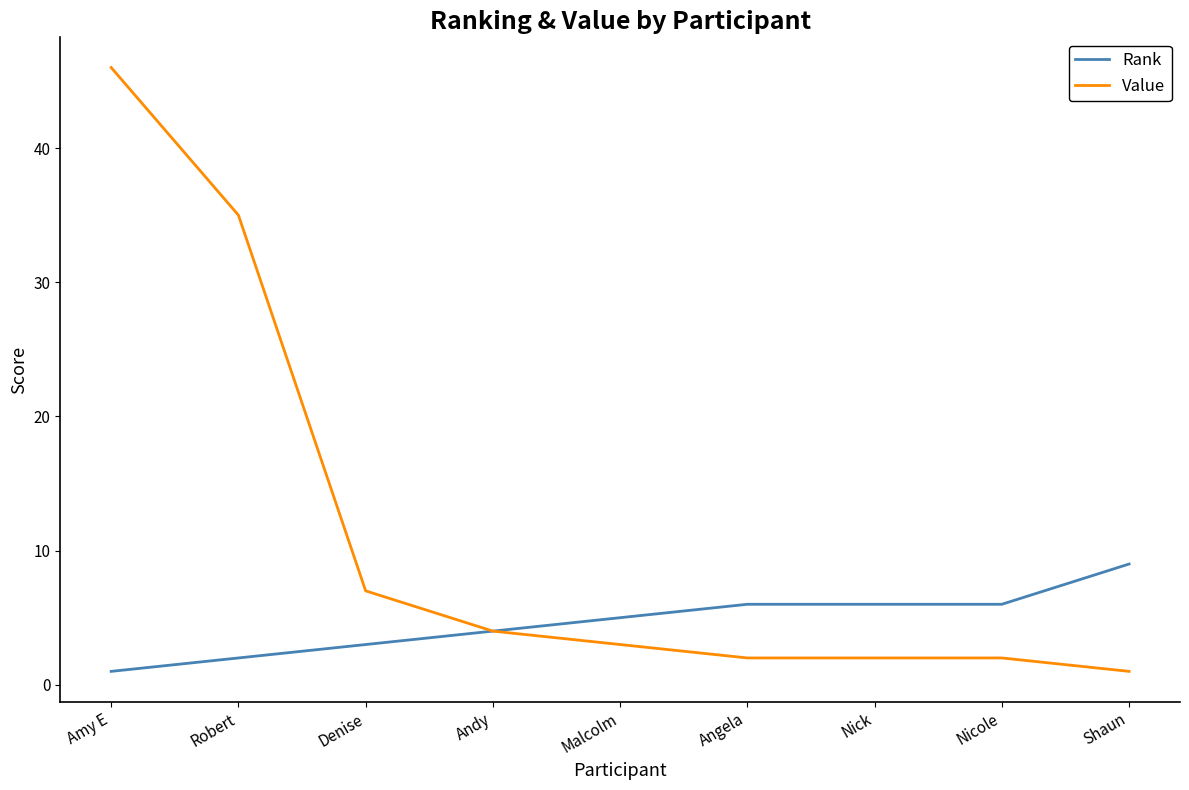

What are all the series names shown in the legend?

Rank, Value